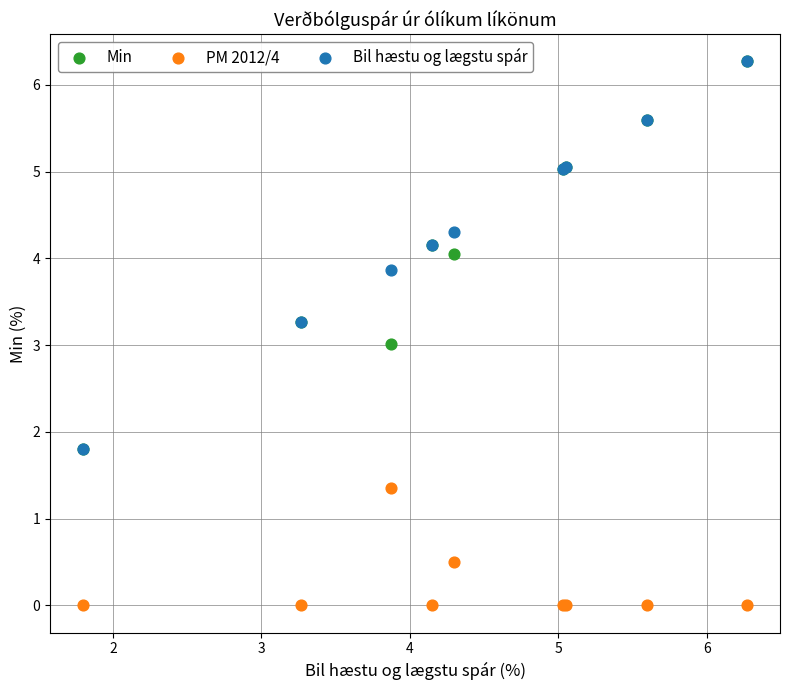

What are all the series names shown in the legend?

Min, PM 2012/4, Bil hæstu og lægstu spár